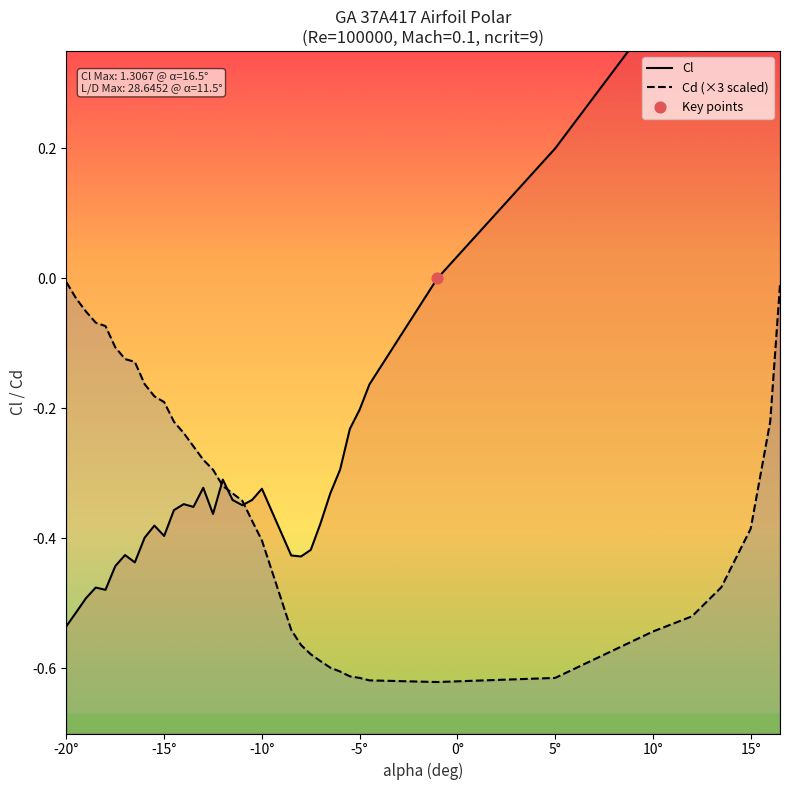

Which series has the widest spread of Y values?

Cl